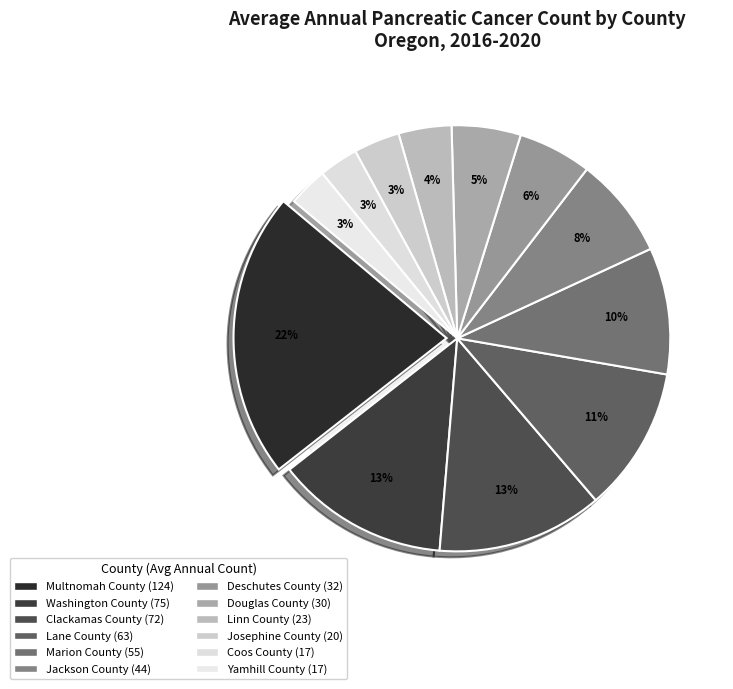

What portion of the pie excludes Coos County?

97.0%